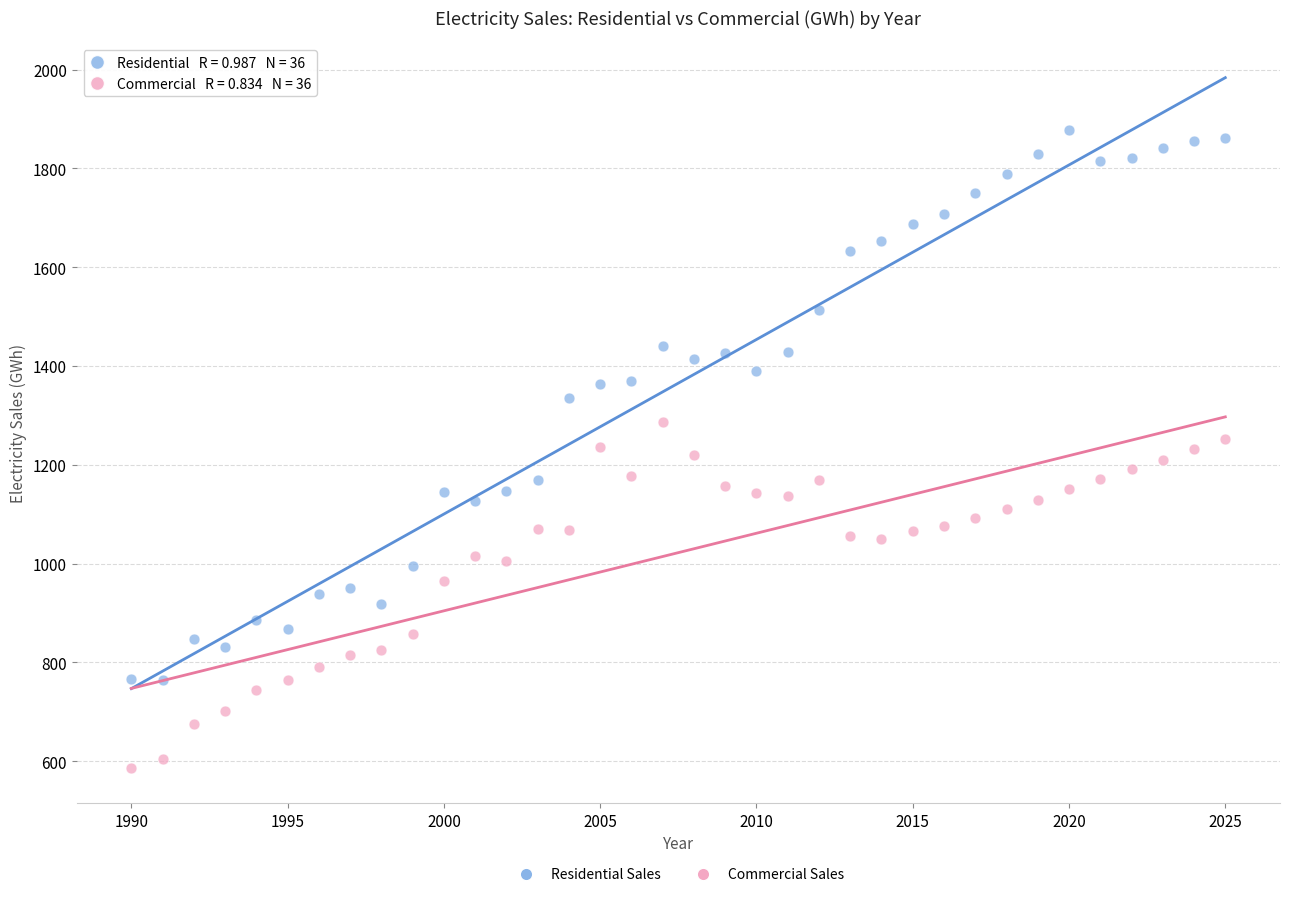

Across all data points, what is the range of Y values (max minus min)?

1291.6